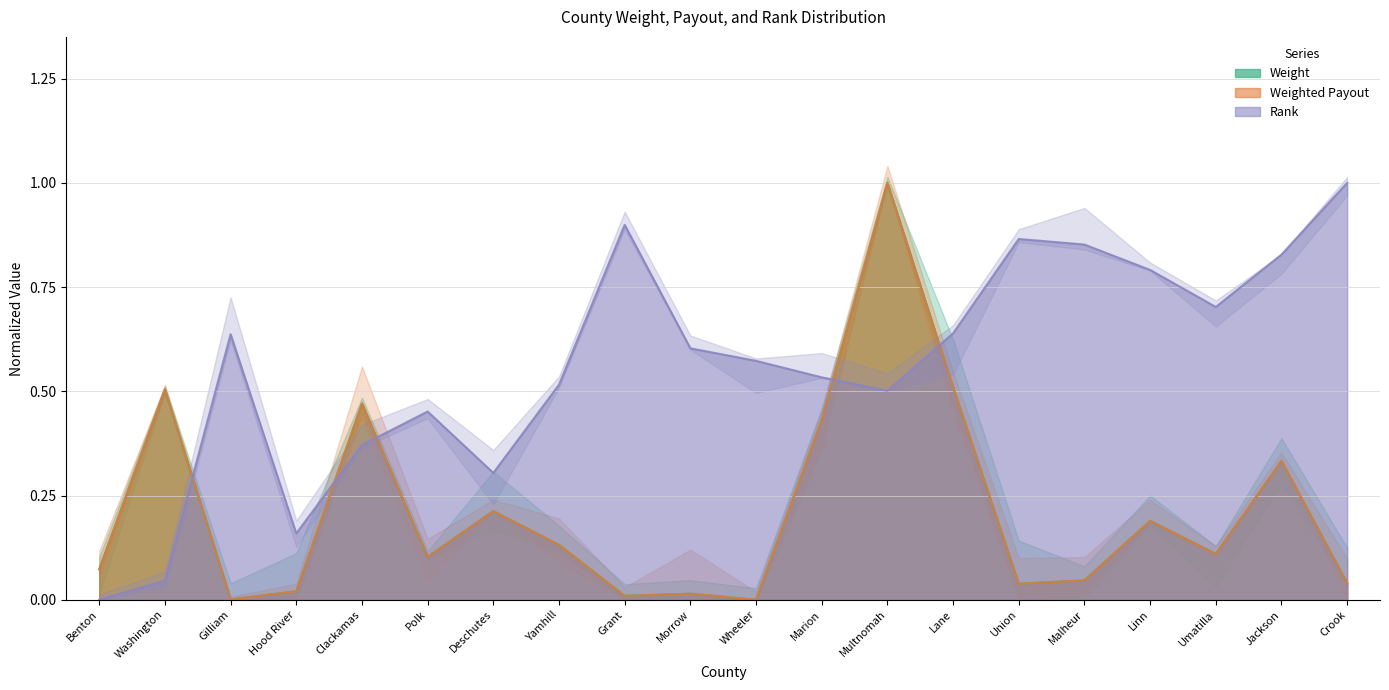

True or false: Weight and Rank cross at least once.

True